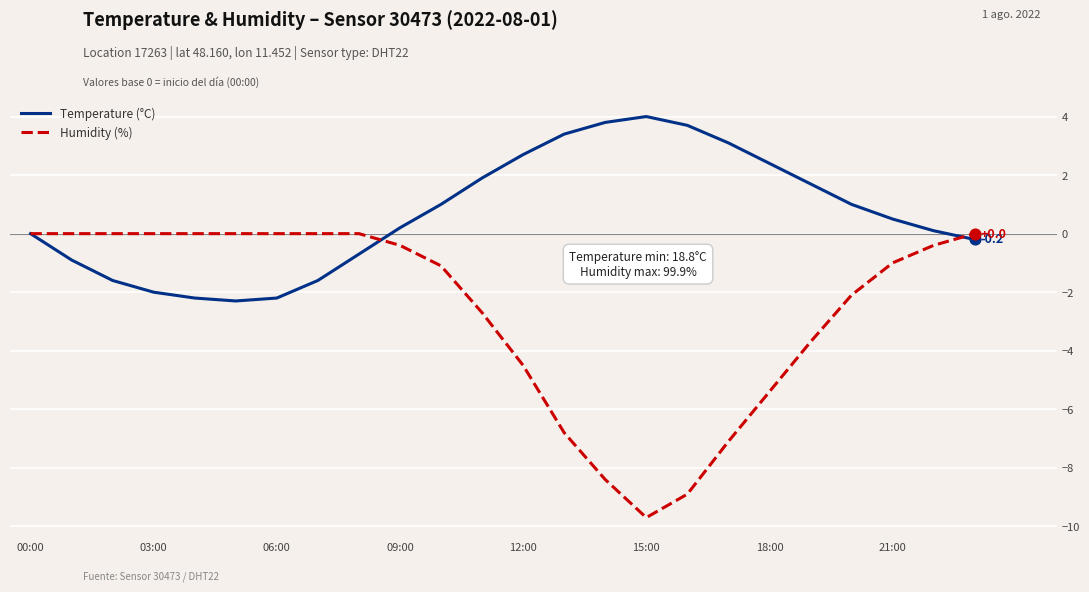

Which series has the largest total across all categories?

Temperature (°C)